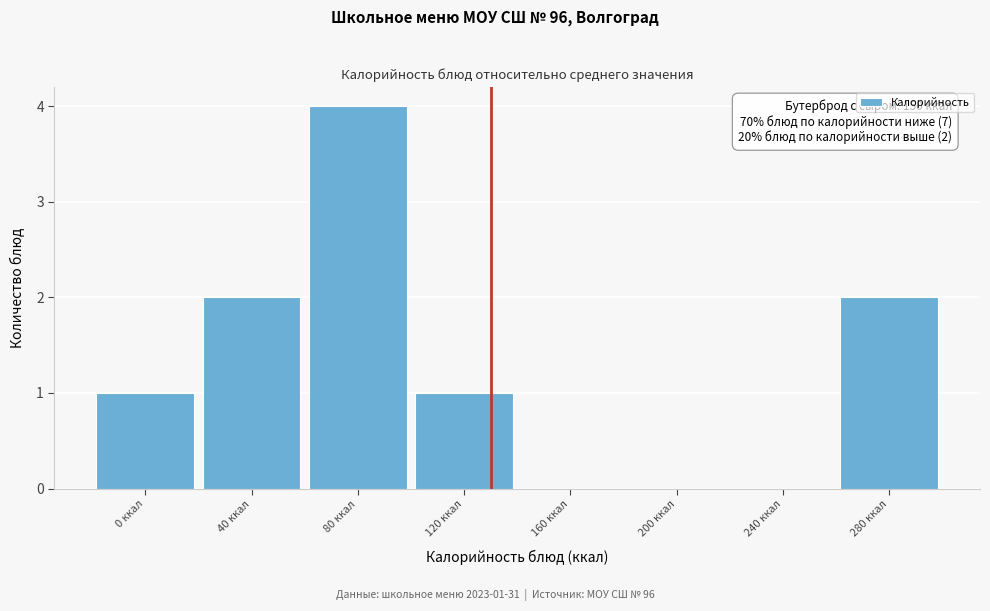

Reading right to left, what are all the values shown in this chart?

280 ккал=2	240 ккал=0	200 ккал=0	160 ккал=0	120 ккал=1	80 ккал=4	40 ккал=2	0 ккал=1